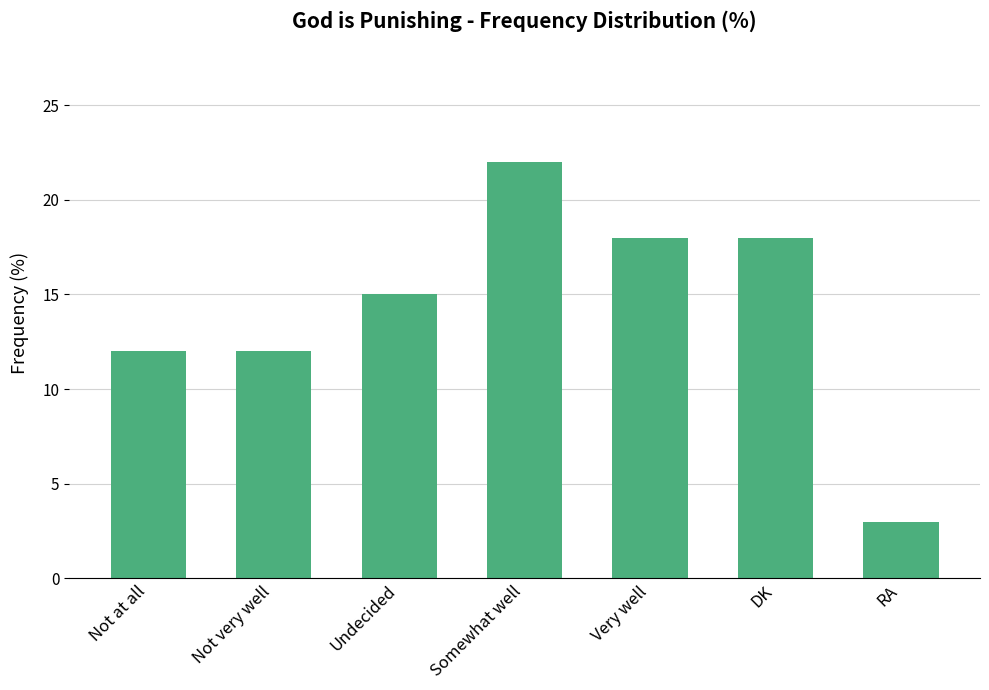

How many series are shown in this chart?

1